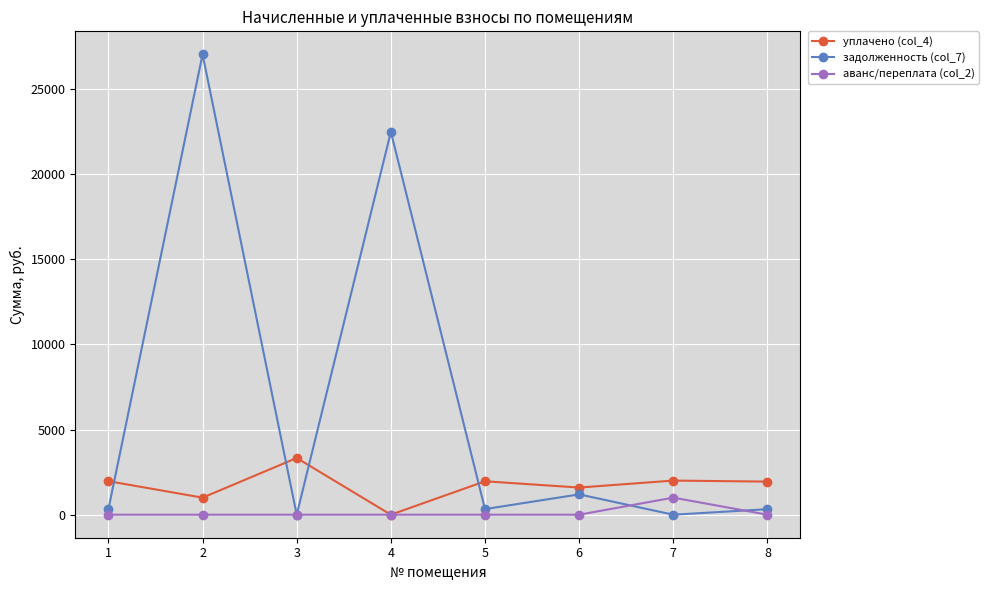

Is the value of задолженность (col_7) at 8 greater than the value of уплачено (col_4) at 5?

No